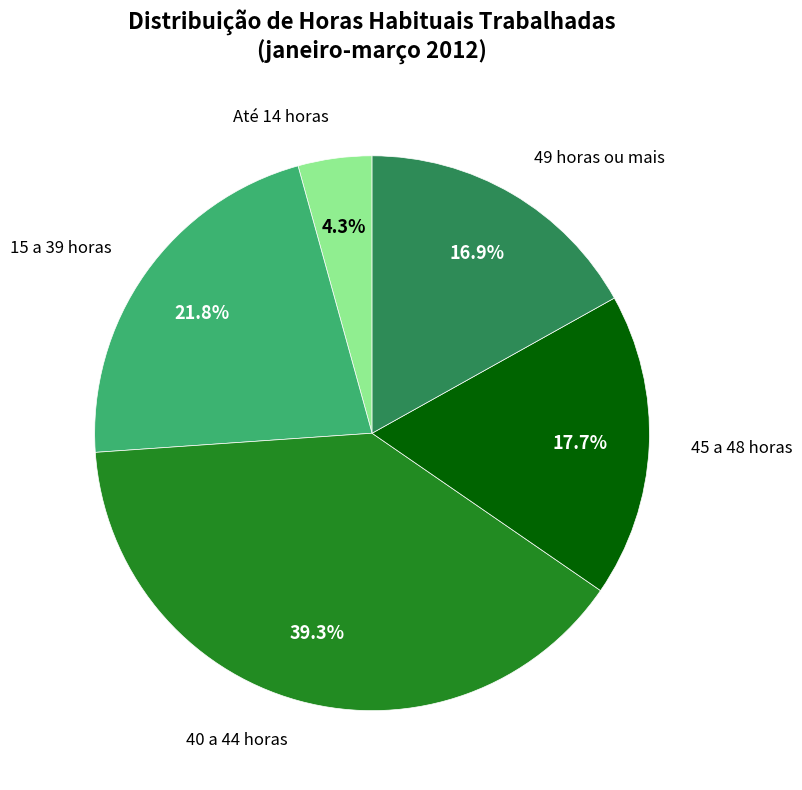

How many slices are in this pie chart?

5